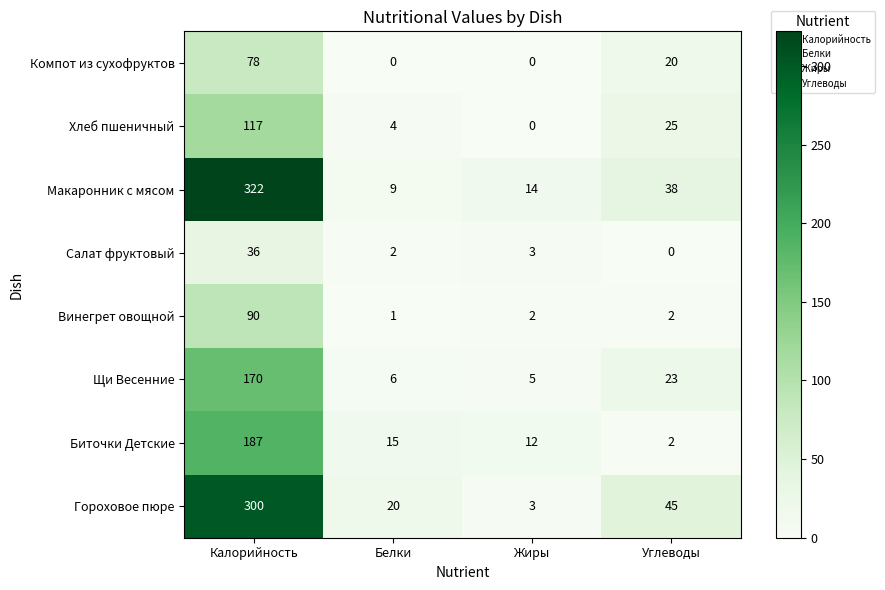

True or false: Щи Весенние has a value of 10 at Белки.

False